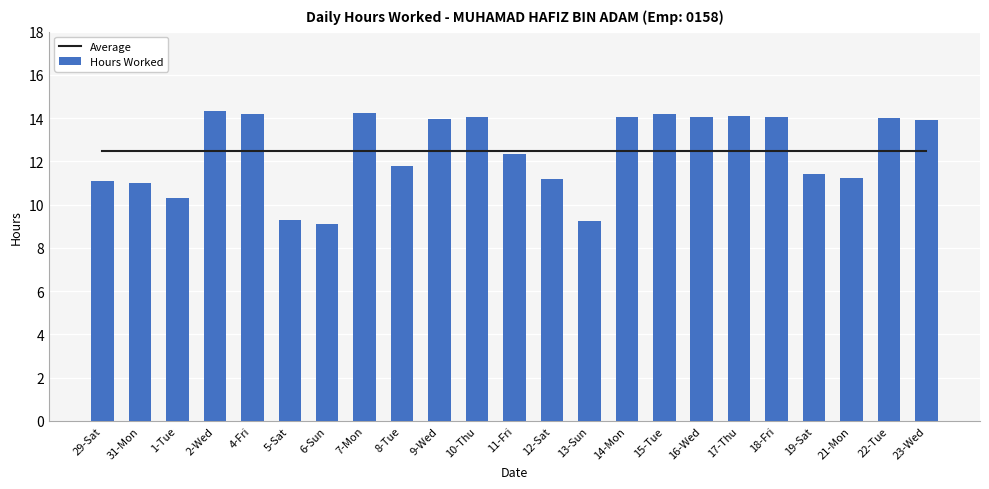

What is the value of the Hours Worked bar at the 6th from the left?

9.3